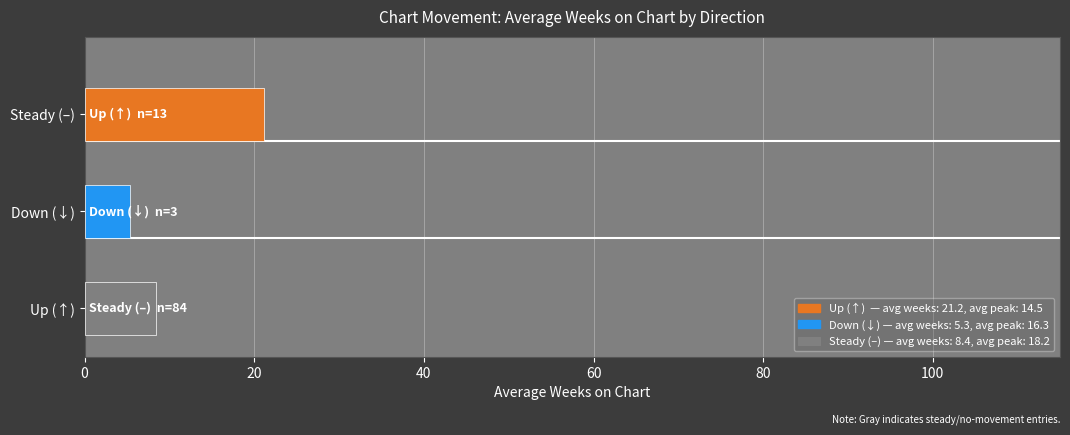

Rank the categories by value from lowest to highest.

Down (↓), Up (↑), Steady (–)